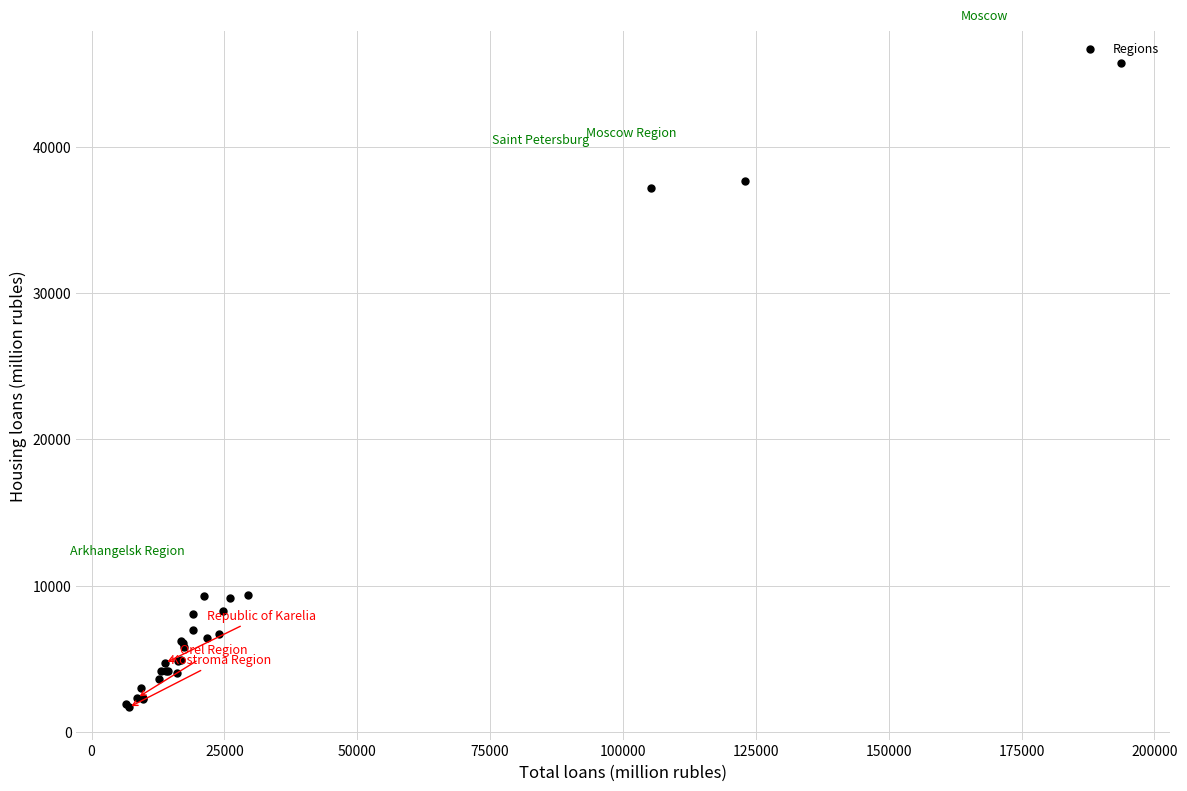

What Y value in the scatter plot is closest to 23686?

37181.9